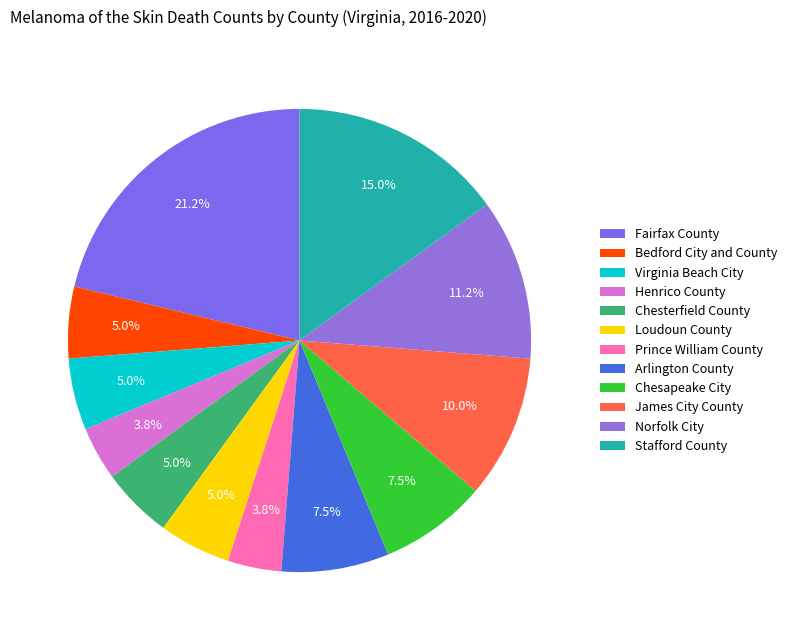

How many segments does this pie chart have?

12